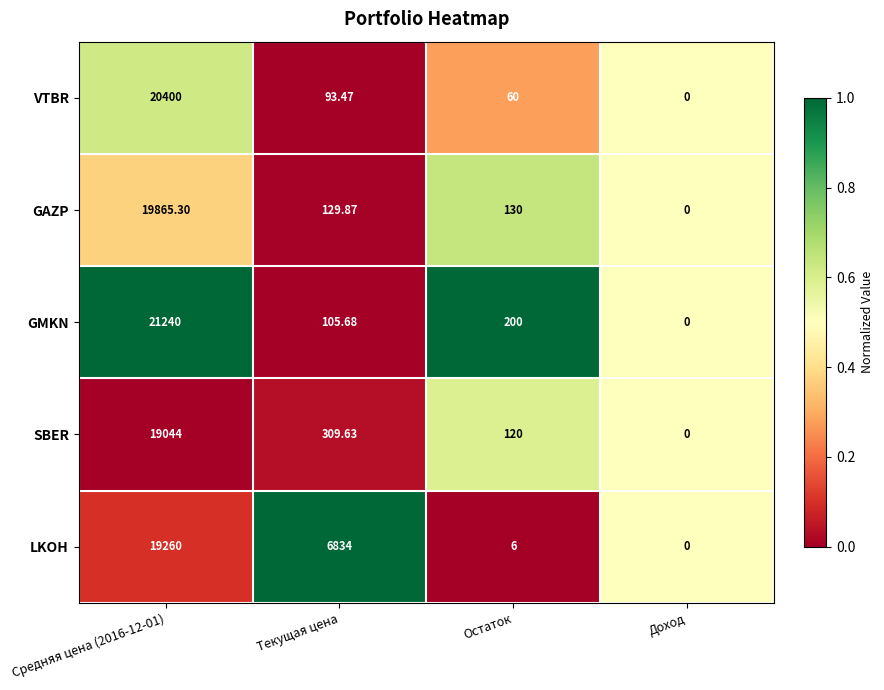

At which label is VTBR closest to 10200?

Текущая цена